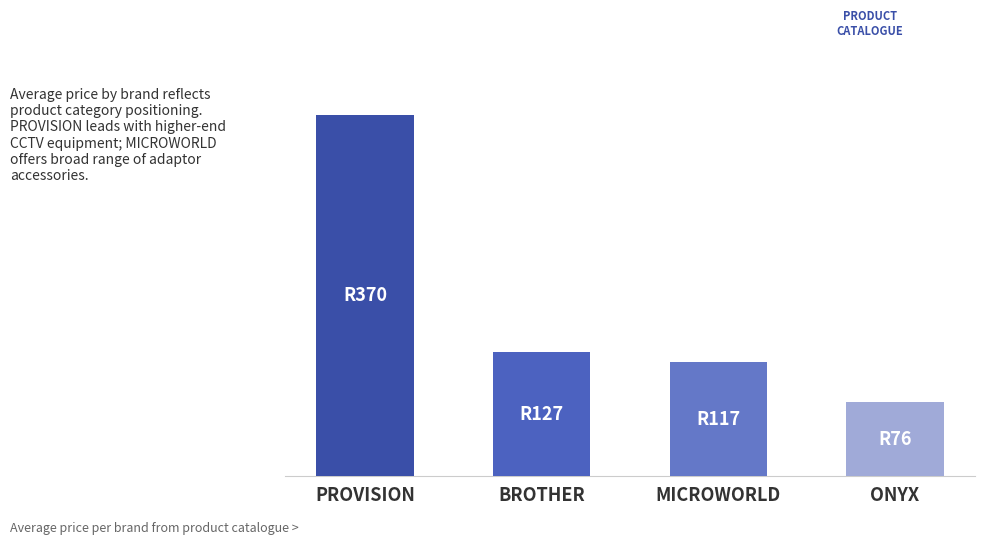

Approximately how many times larger is the value at ONYX compared to BROTHER?

0.6